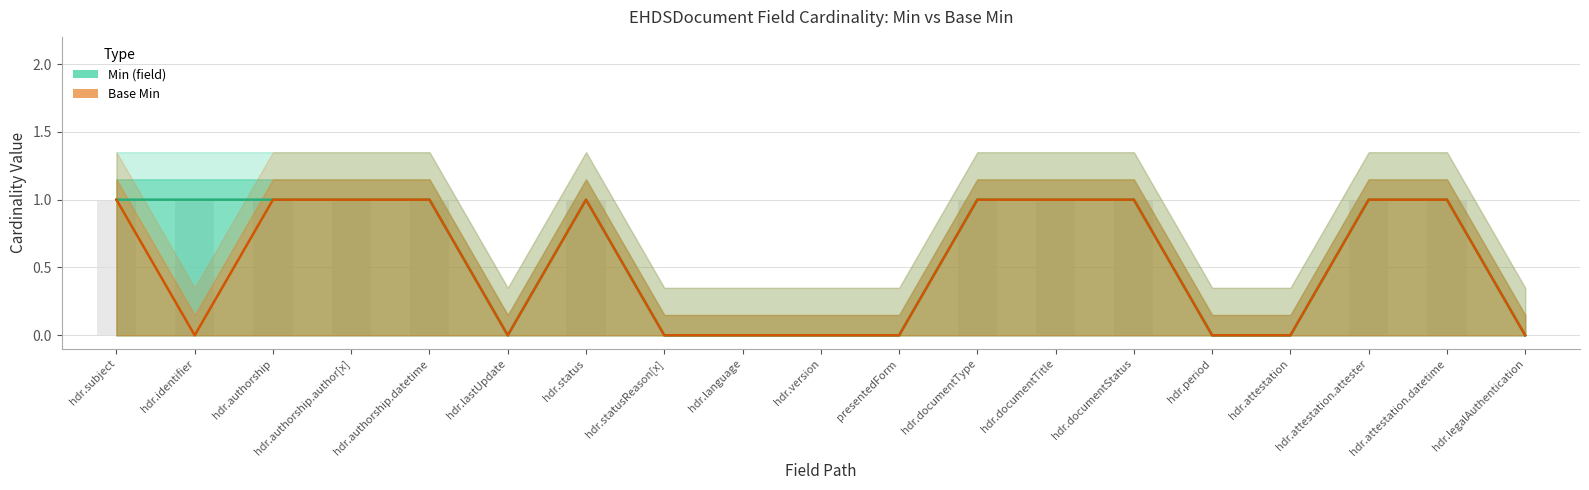

Is it true that Base Min equals 1 at hdr.attestation.datetime?

True